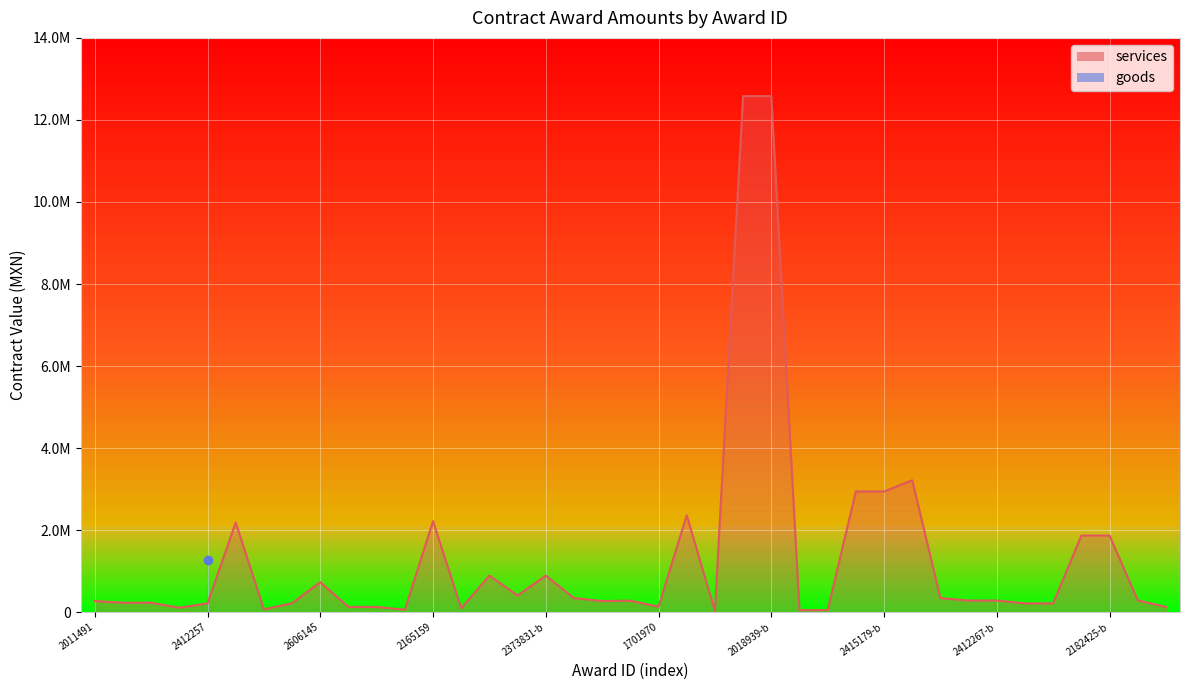

Rank the categories by value from highest to lowest.

2018939-a, 2018939-b, 2182395, 2415179-a, 2415179-b, 2373826, 2165159, 2373821, 2182425-a, 2182425-b, 2373831-a, 2373831-b, 2606145, 1689511, 2606197, 2606168, 2412270, 2412267-a, 2412267-b, 1738239, 2011491, 1689746, 2246359-a, 2246359-b, 2412264, 2412257, 2610239-a, 2610239-b, 1701970, 2610236-a, 2610236-b, 2610243, 2444719, 1689704, 2610229, 1689573, 2444821-a, 2444821-b, 1689362